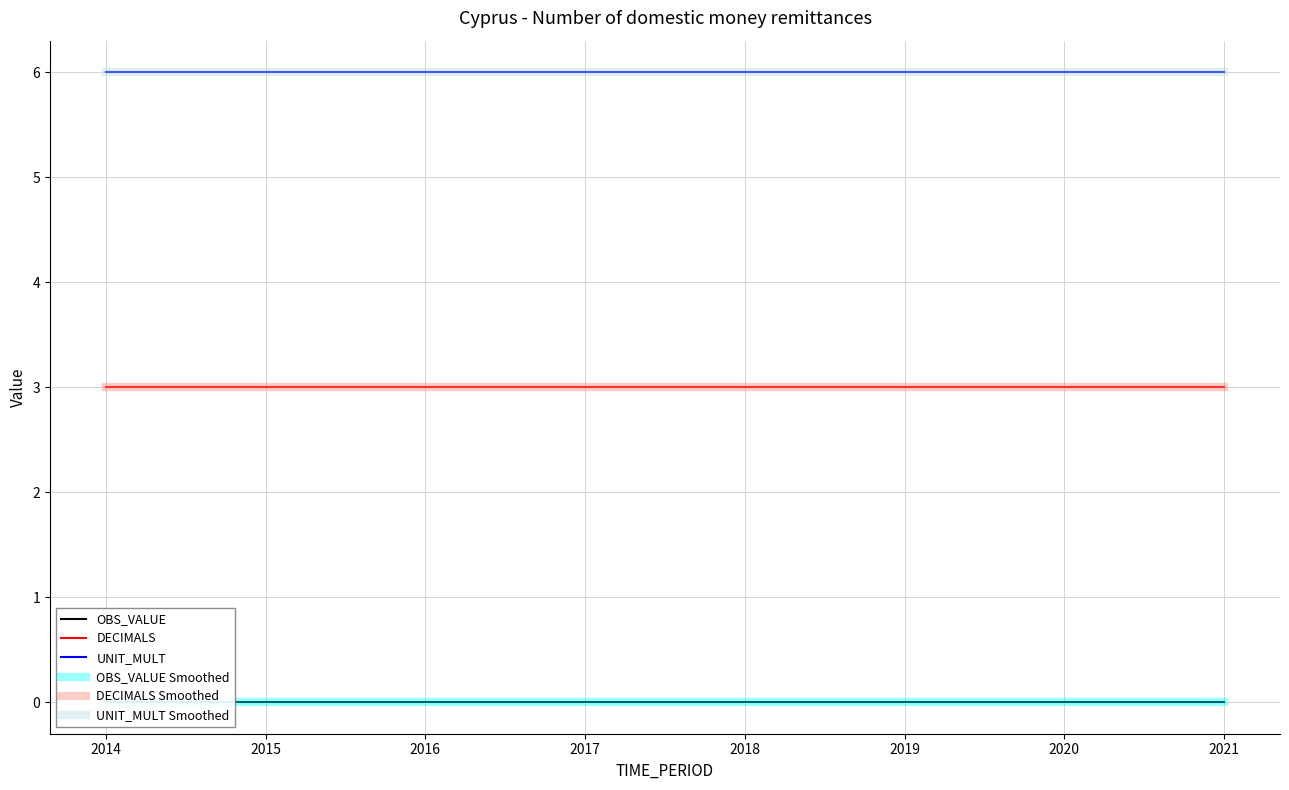

At 2019, list the series in order from largest to smallest.

UNIT_MULT, UNIT_MULT Smoothed, DECIMALS, DECIMALS Smoothed, OBS_VALUE, OBS_VALUE Smoothed